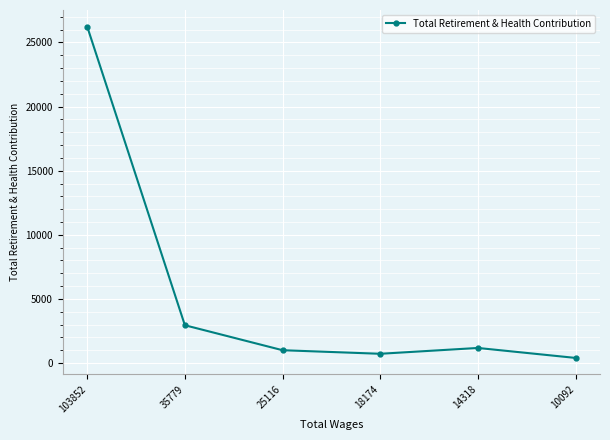

The value at 35779 is 2952. True or false?

True